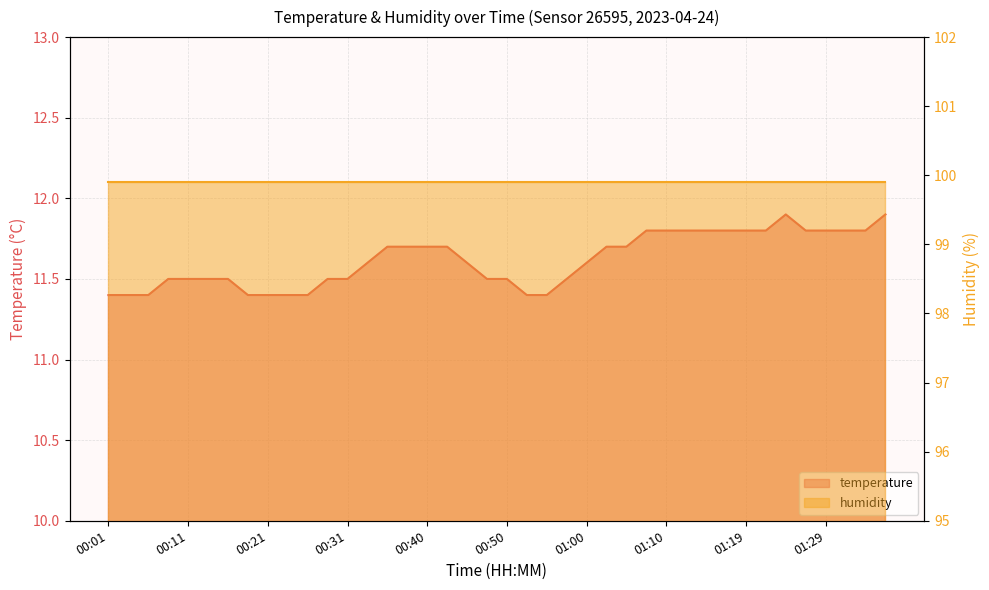

List the labels in order of value, largest first.

01:24, 01:36, 01:07, 01:10, 01:12, 01:14, 01:17, 01:19, 01:22, 01:27, 01:29, 01:32, 01:34, 00:35, 00:38, 00:40, 00:43, 01:02, 01:05, 00:33, 00:45, 01:00, 00:09, 00:11, 00:13, 00:16, 00:28, 00:31, 00:48, 00:50, 00:57, 00:01, 00:04, 00:06, 00:18, 00:21, 00:23, 00:26, 00:52, 00:55